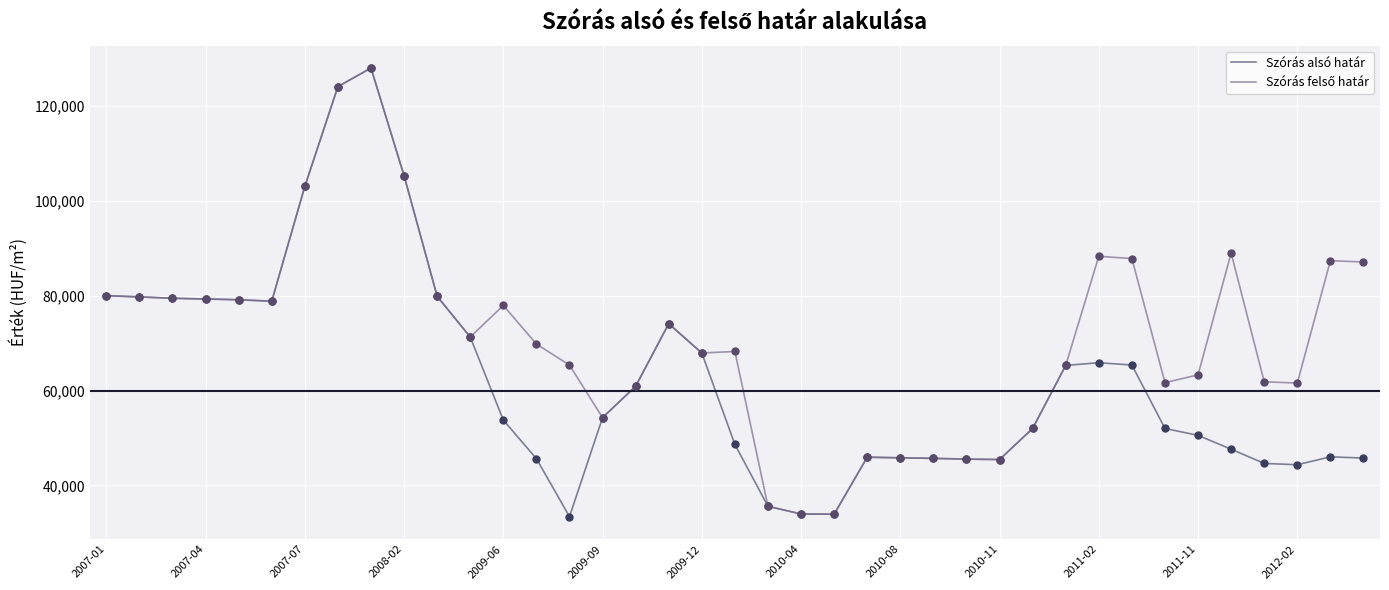

Which series has the largest range (max minus min)?

Szórás alsó határ